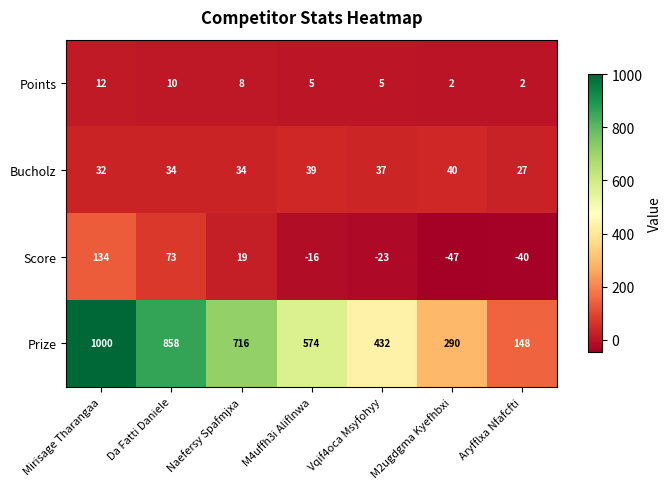

Read the Bucholz value at Aryfflxa Nfafcfti, to the nearest 5.

25